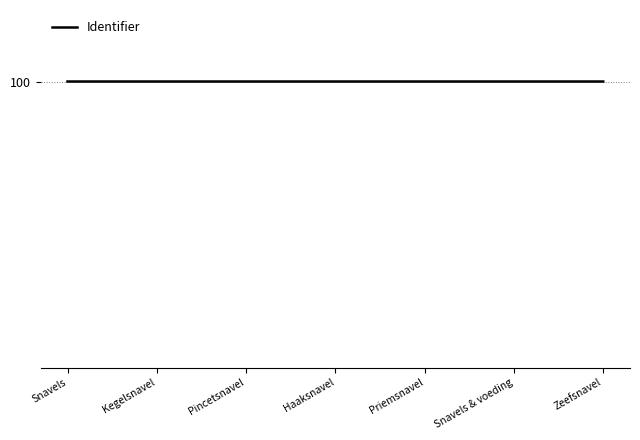

How many values are between 100 and 101?

6